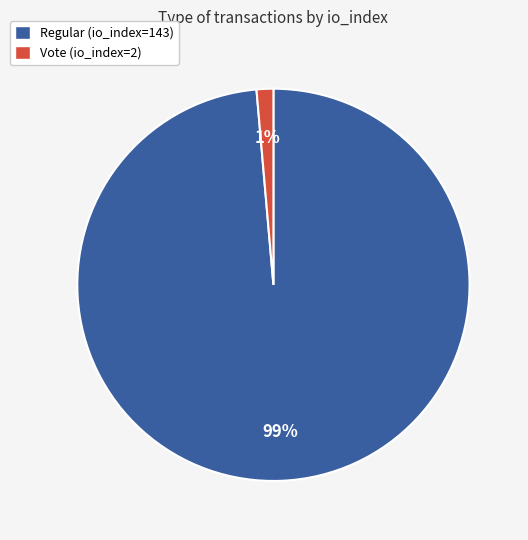

Which slice is the smallest?

Vote (io_index=2)